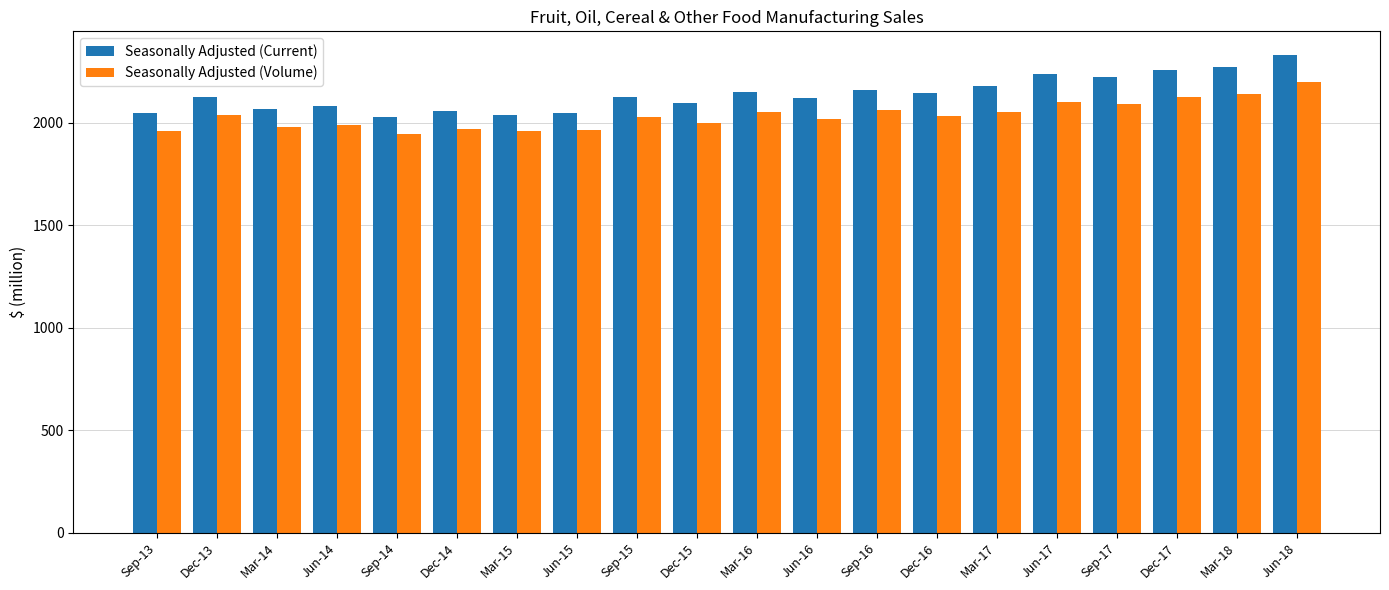

How many data points does each series have?

20